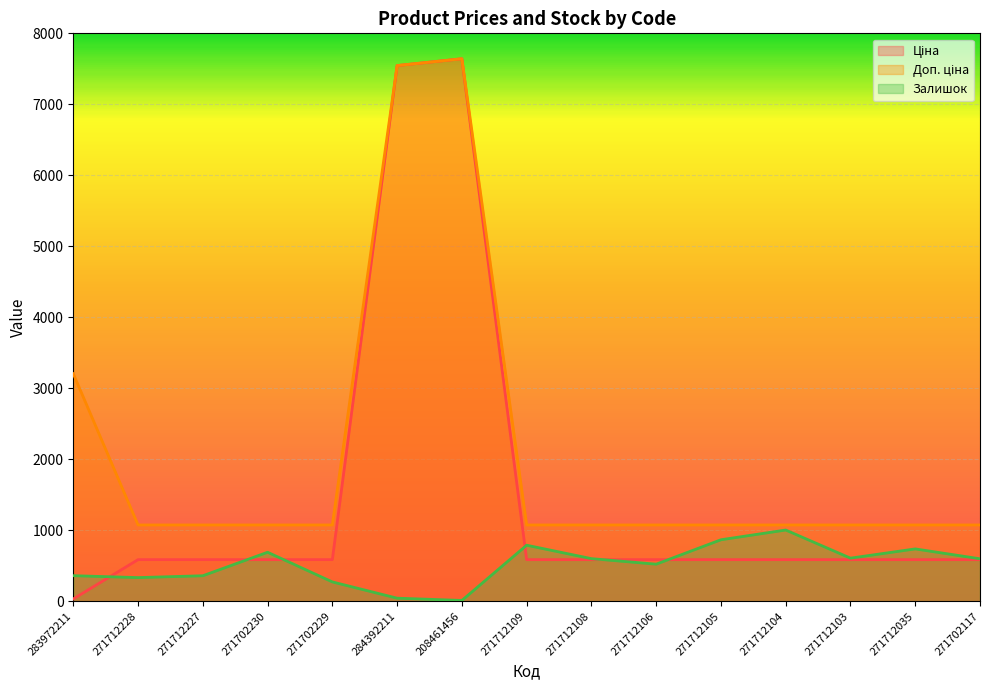

Rank the series at 271712104 from lowest to highest value.

Ціна, Залишок, Доп. ціна